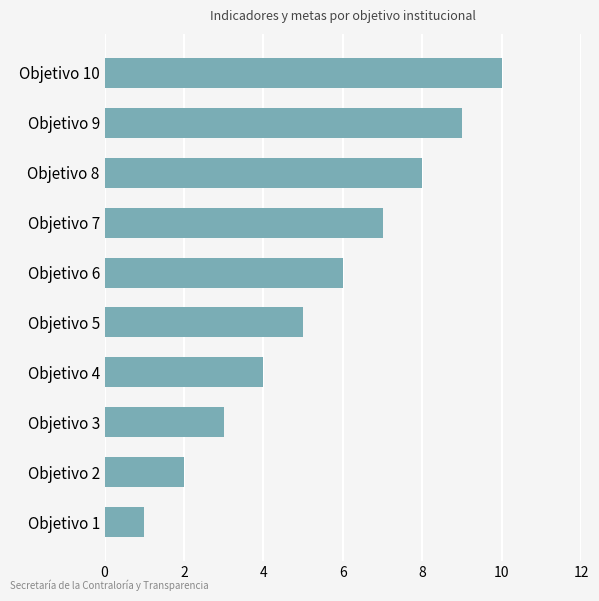

List the labels in order of value, largest first.

Objetivo 10, Objetivo 9, Objetivo 8, Objetivo 7, Objetivo 6, Objetivo 5, Objetivo 4, Objetivo 3, Objetivo 2, Objetivo 1